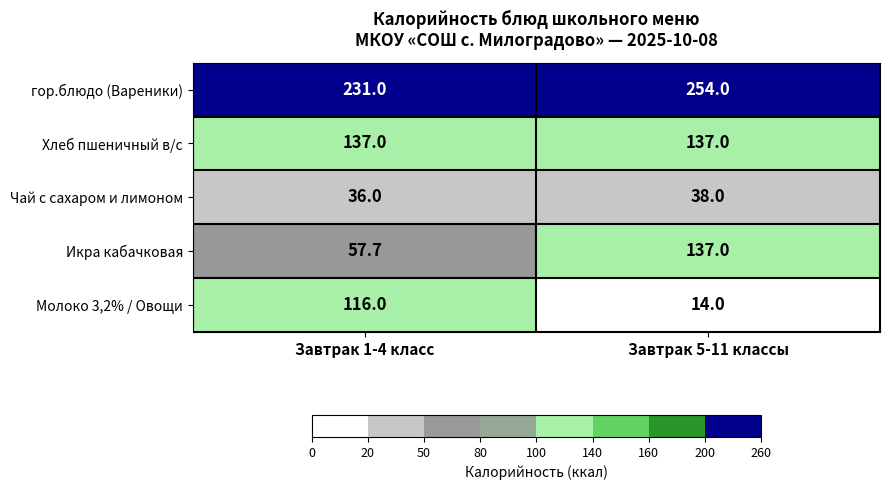

What is the difference between the maximum and minimum values in the Икра кабачковая series?

79.3